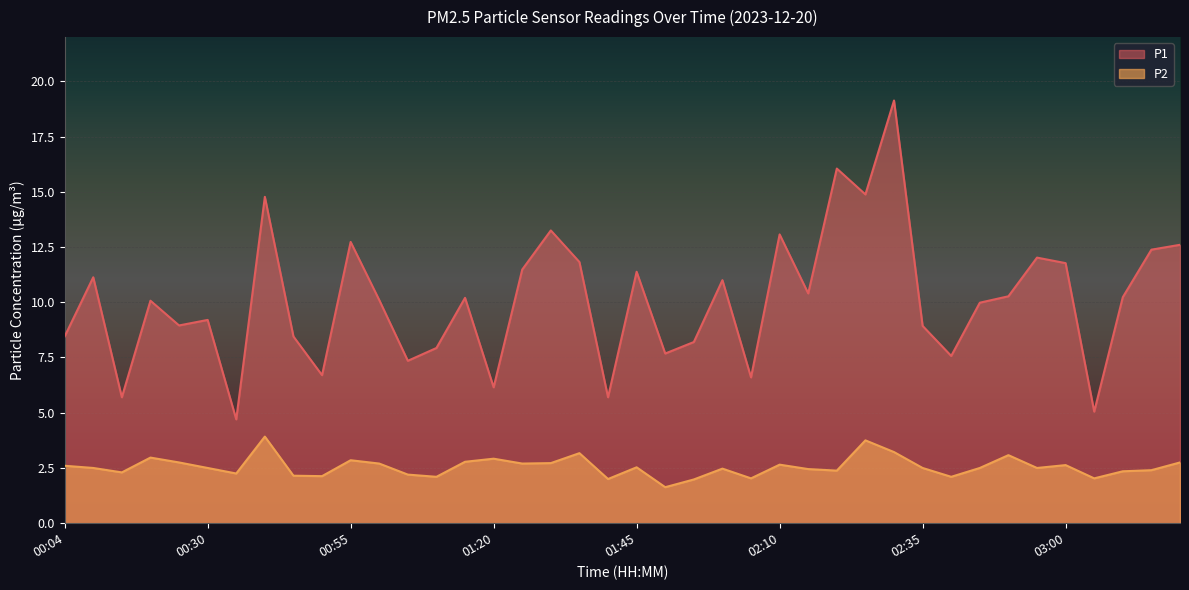

At which category does P1 reach its first local peak?

00:09